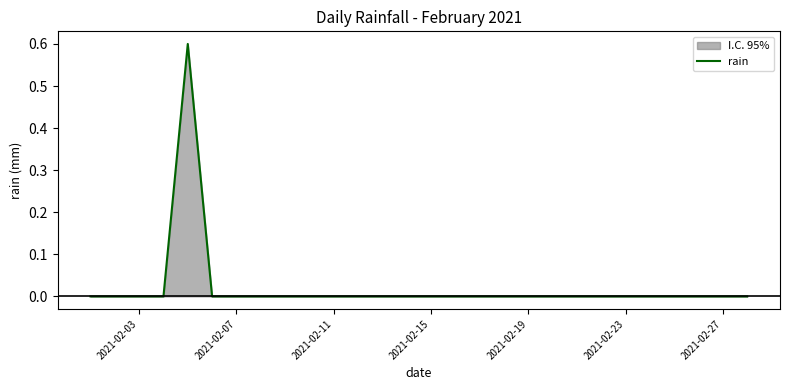

The value at 2021-02-15 is 0.0. True or false?

True